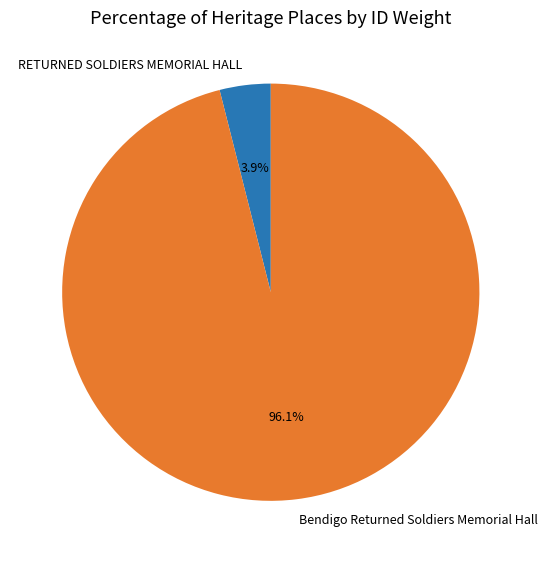

Do Bendigo Returned Soldiers Memorial Hall and RETURNED SOLDIERS MEMORIAL HALL together represent more than half of the pie?

Yes